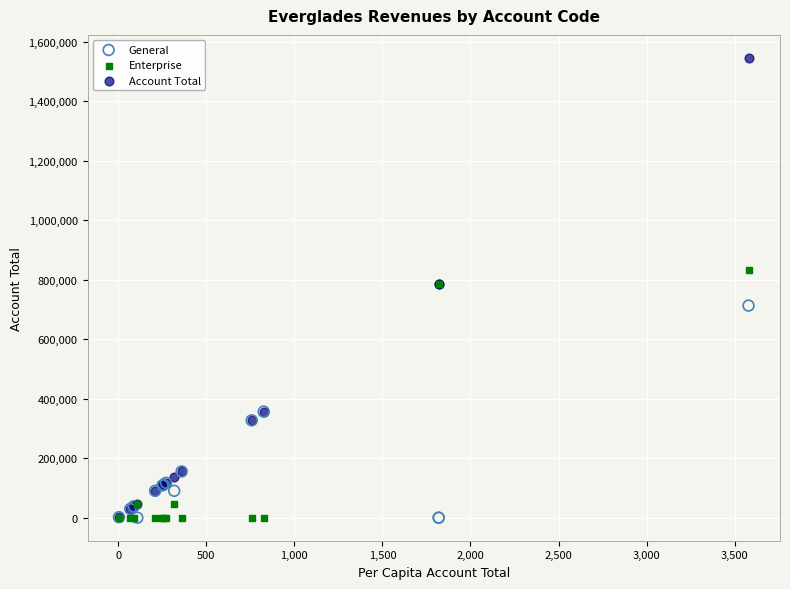

Which series contains the highest Y value?

Account Total